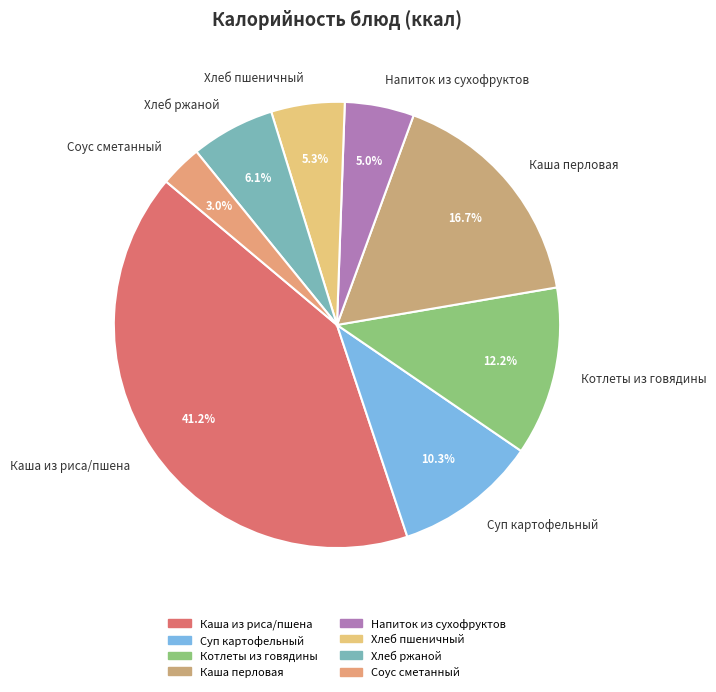

True or false: Хлеб ржаной accounts for 6% of the total.

True